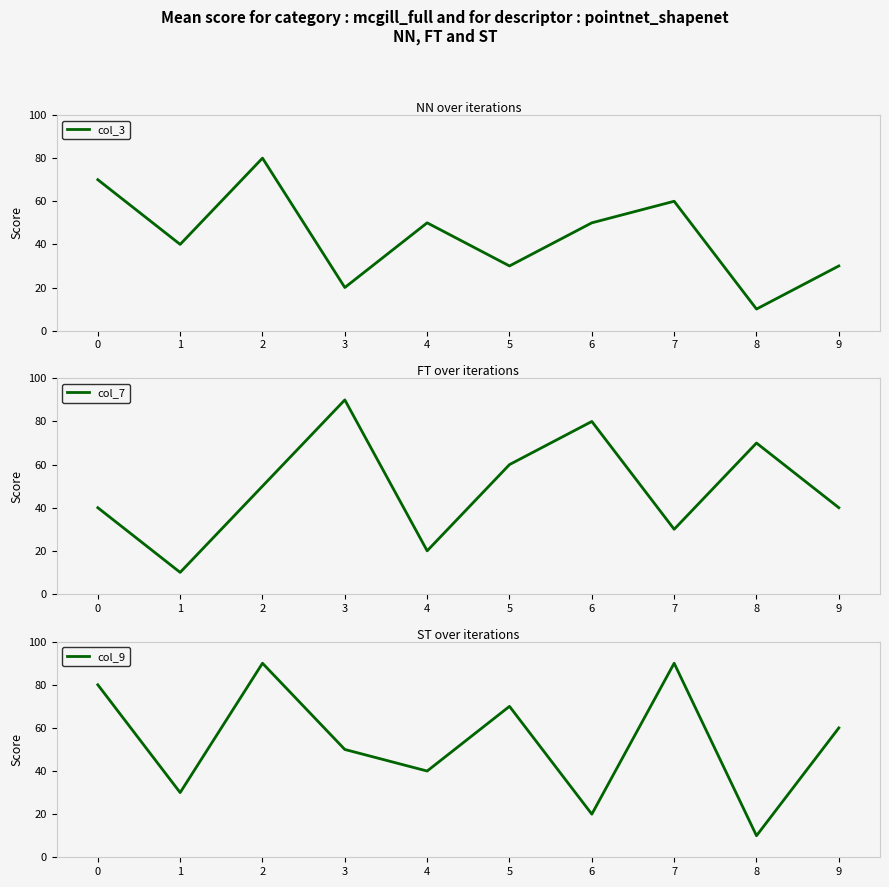

Which has a higher value, 8 or 4?

4